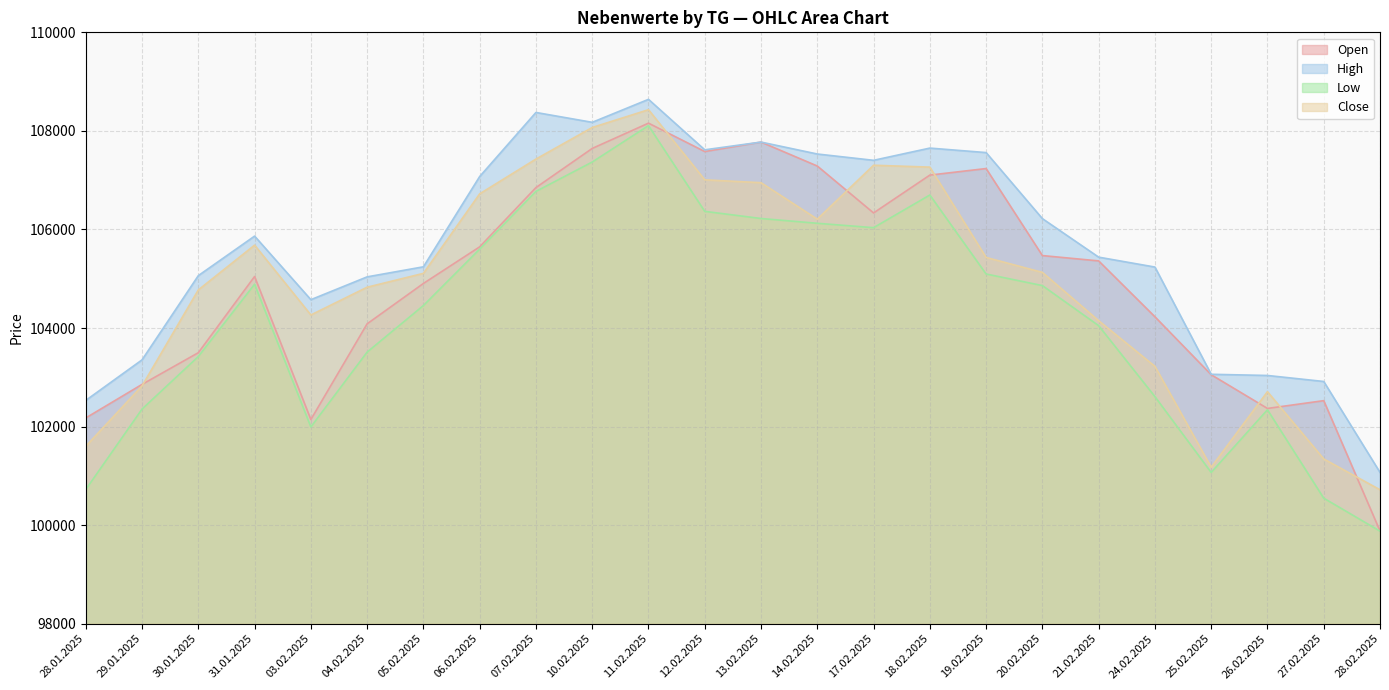

What is the average value of the Low series?

104212